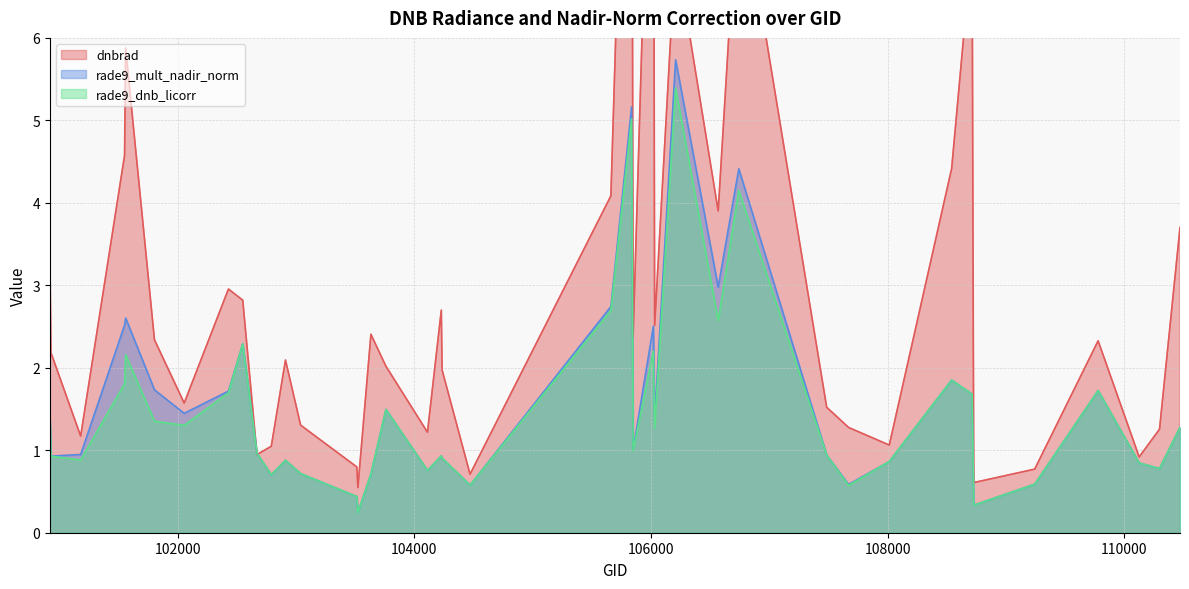

How many lines are shown in the chart?

3